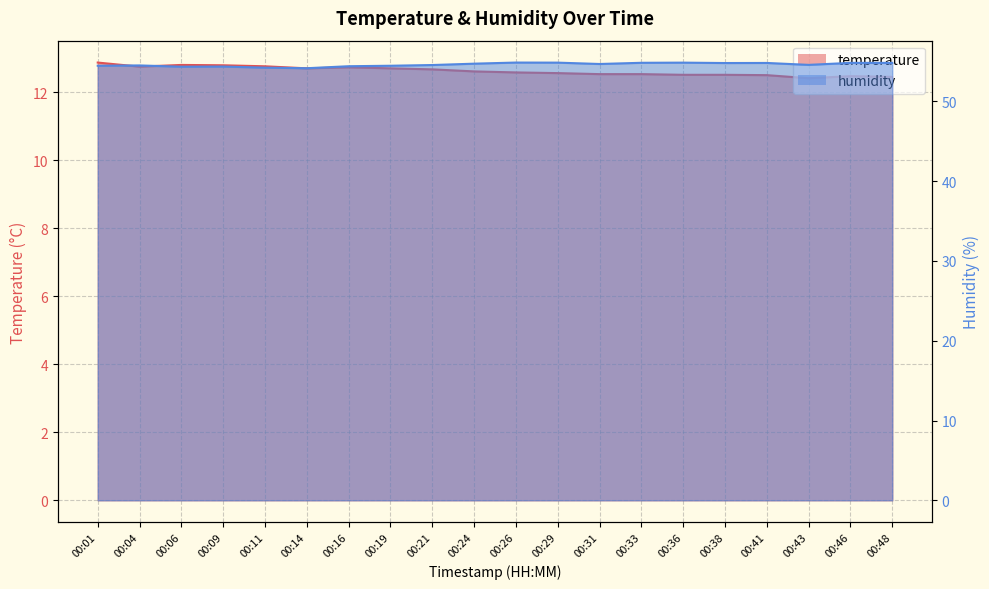

Rank the series by their average value, from lowest to highest.

temperature, humidity